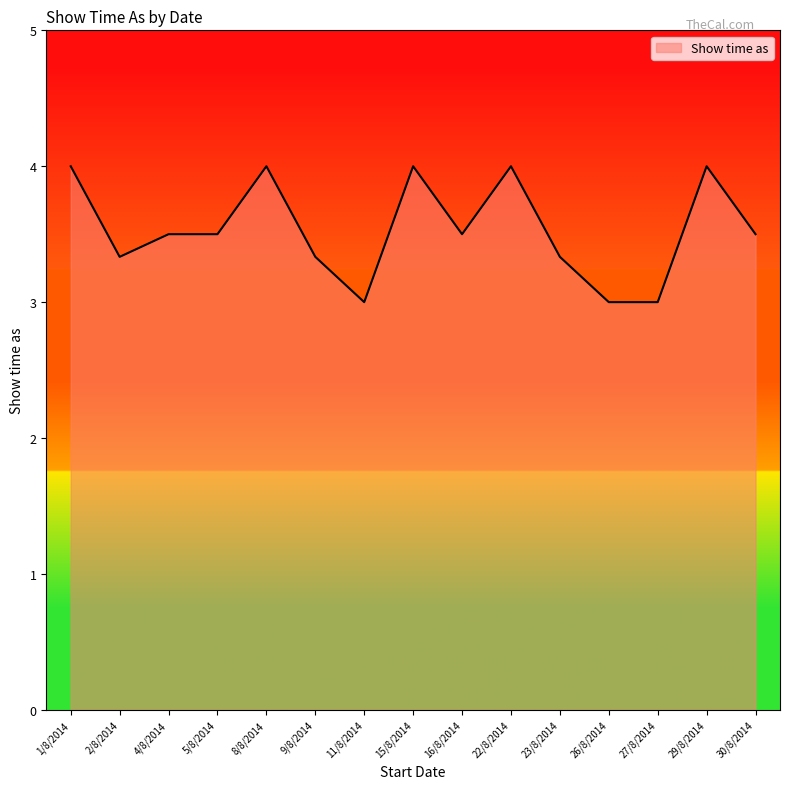

How many values are between 3 and 4?

15